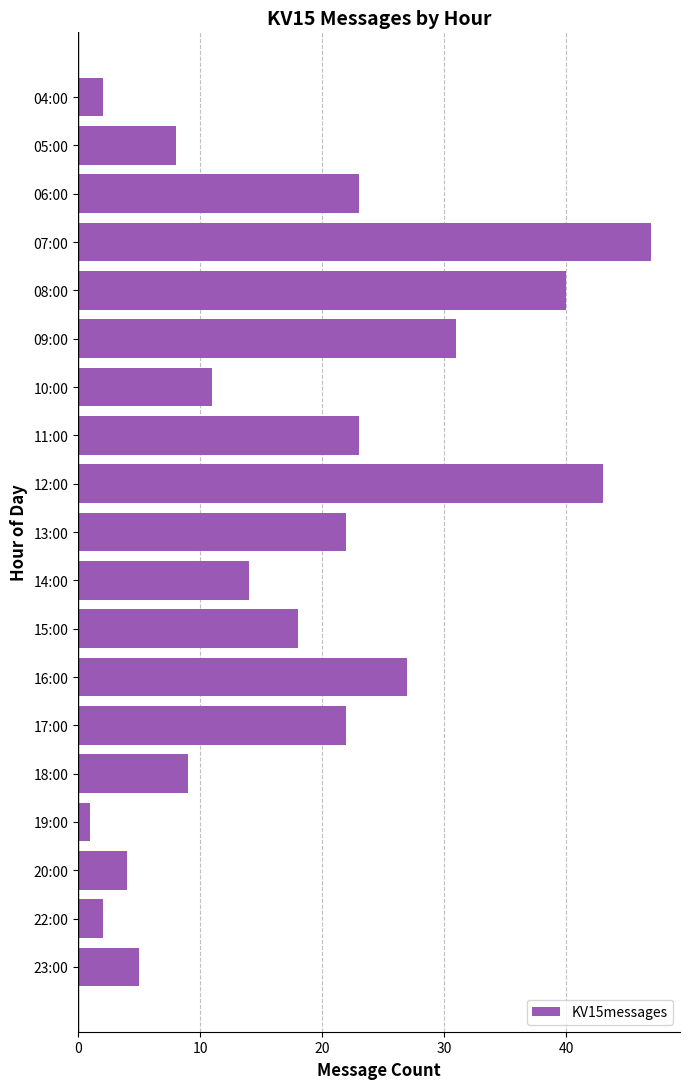

Reading top to bottom, transcribe all the data shown in this chart.

04:00=2	05:00=8	06:00=23	07:00=47	08:00=40	09:00=31	10:00=11	11:00=23	12:00=43	13:00=22	14:00=14	15:00=18	16:00=27	17:00=22	18:00=9	19:00=1	20:00=4	22:00=2	23:00=5